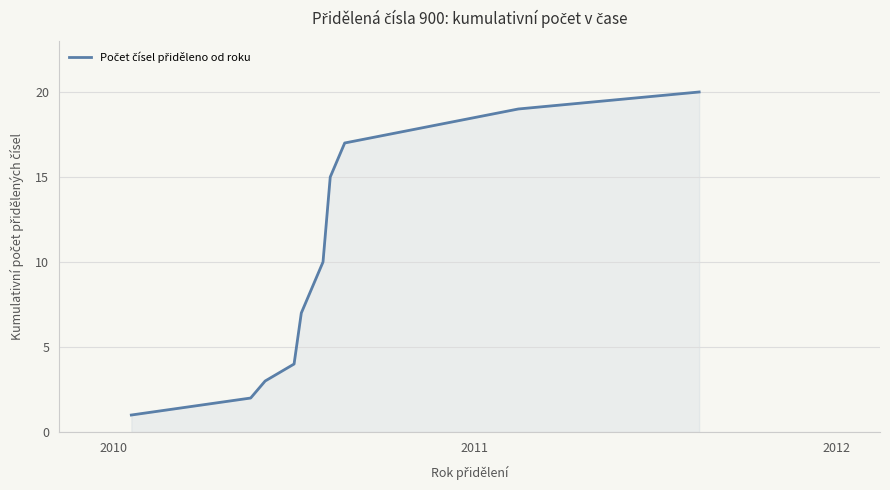

What is the greatest value displayed?

20